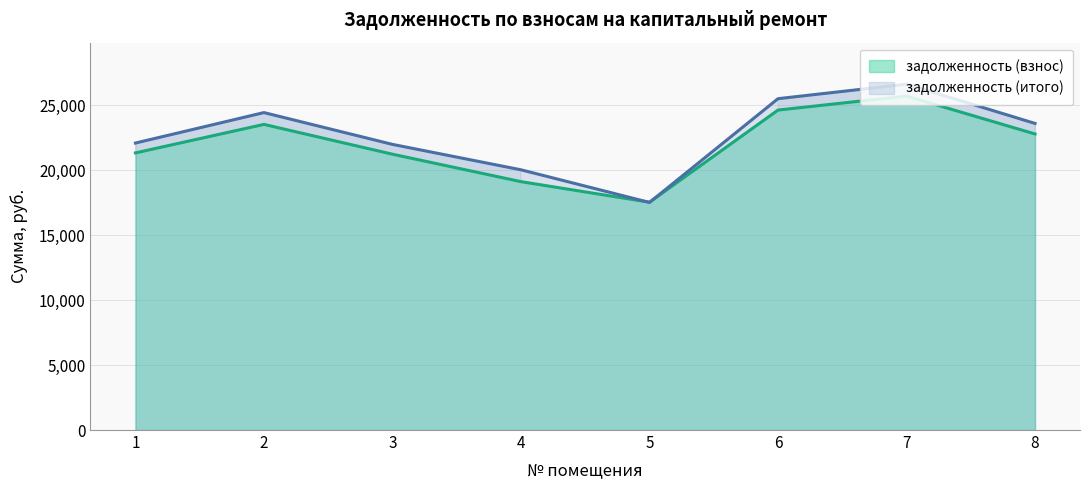

True or false: задолженность (итого) has a value of 5599.9 at 6.

False